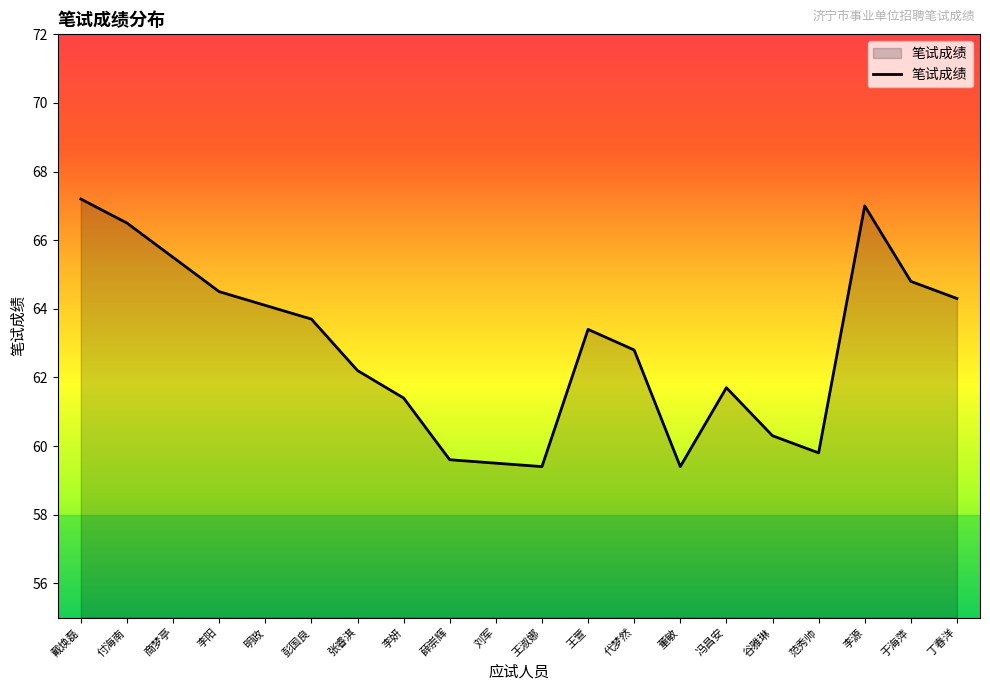

What is the difference between the maximum and minimum values?

7.8